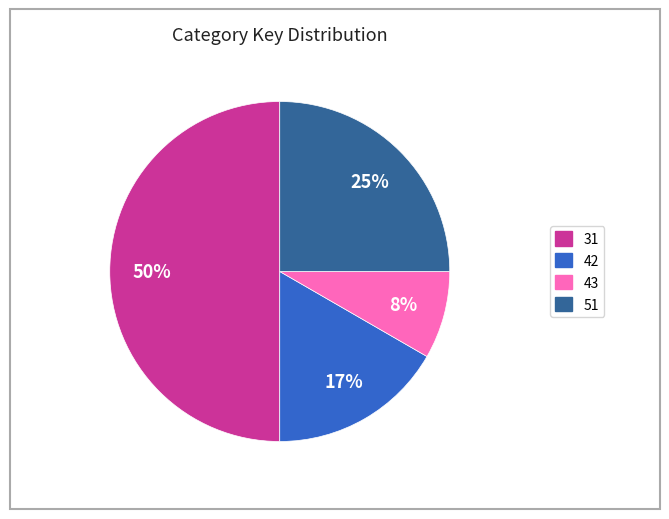

To the nearest percent, what is the average slice percentage?

25%